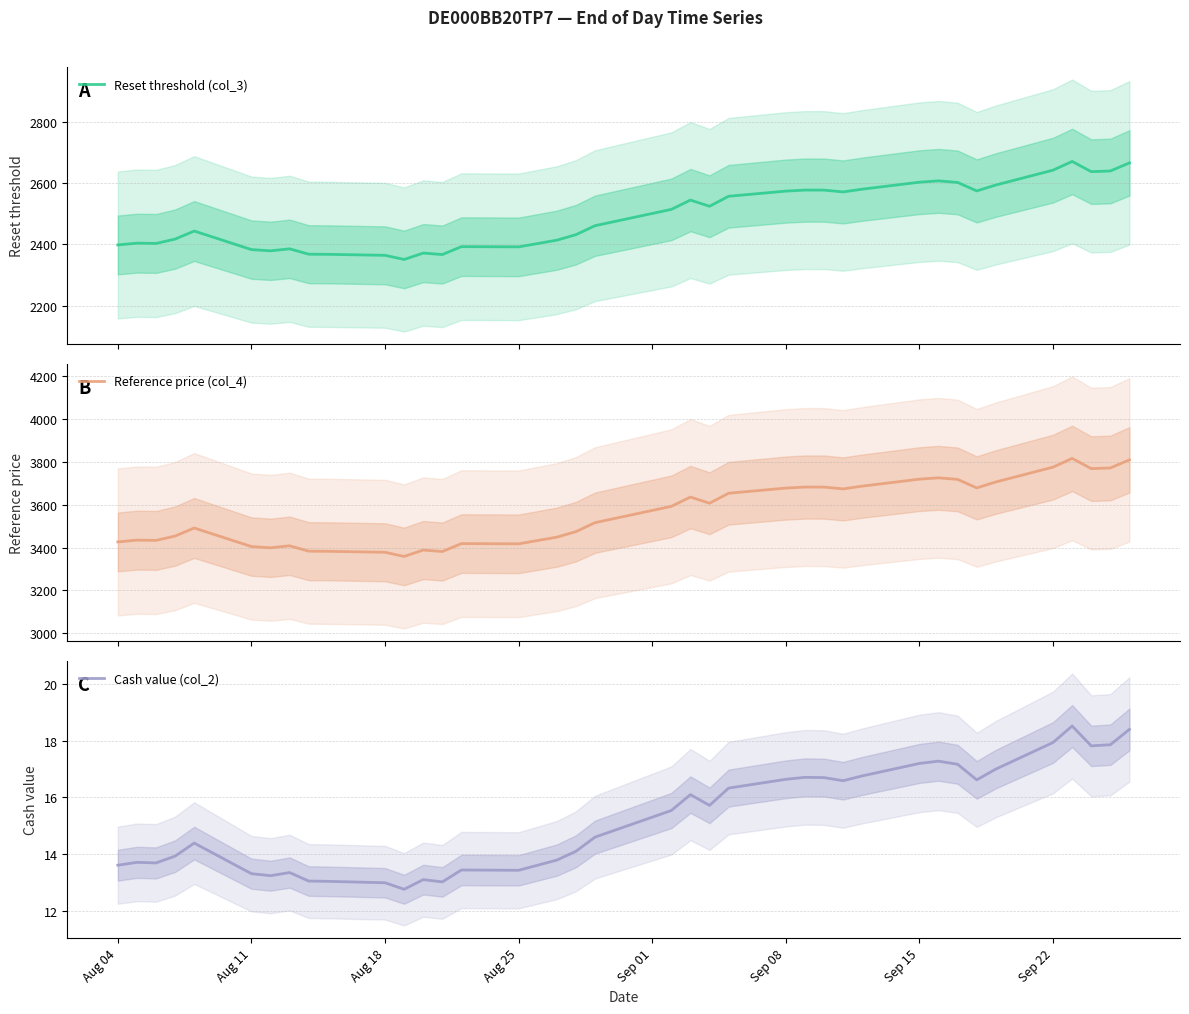

How many lines are shown in the chart?

3